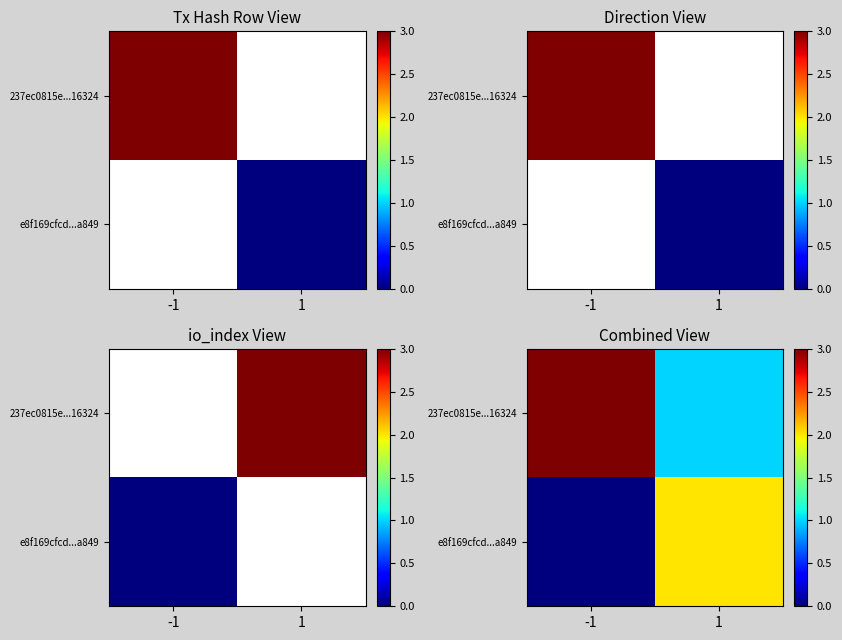

At which category is the sum across all series the highest?

-1